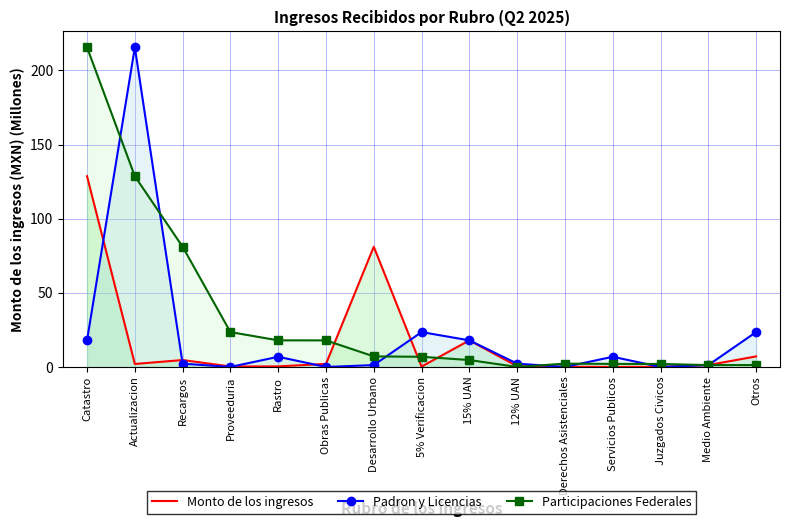

Count the number of data series in this chart.

3